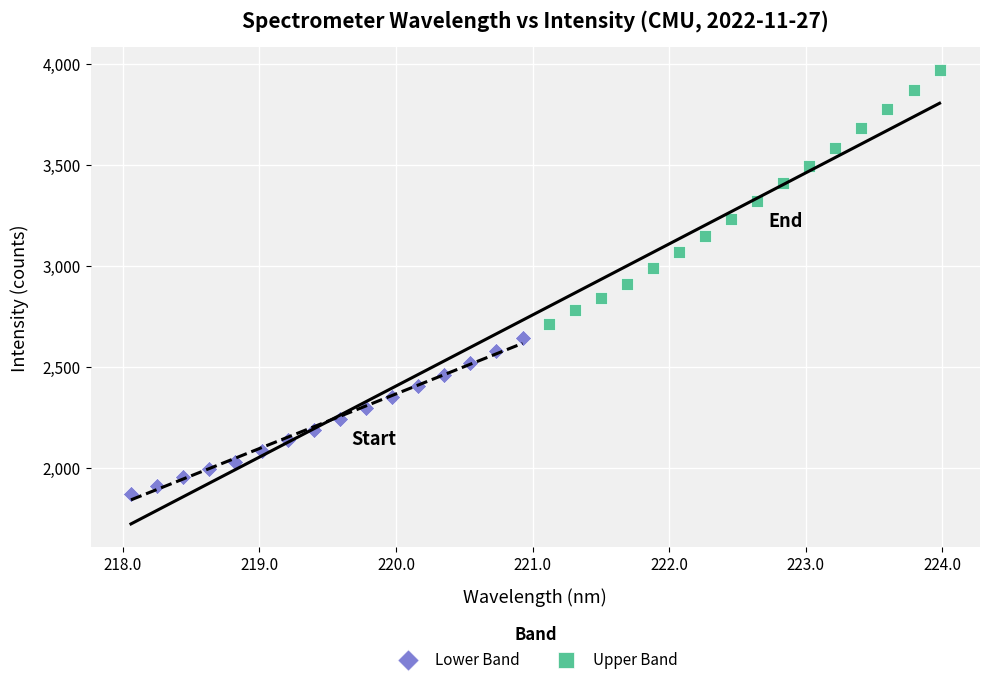

Which series contains the highest Y value?

Upper Band